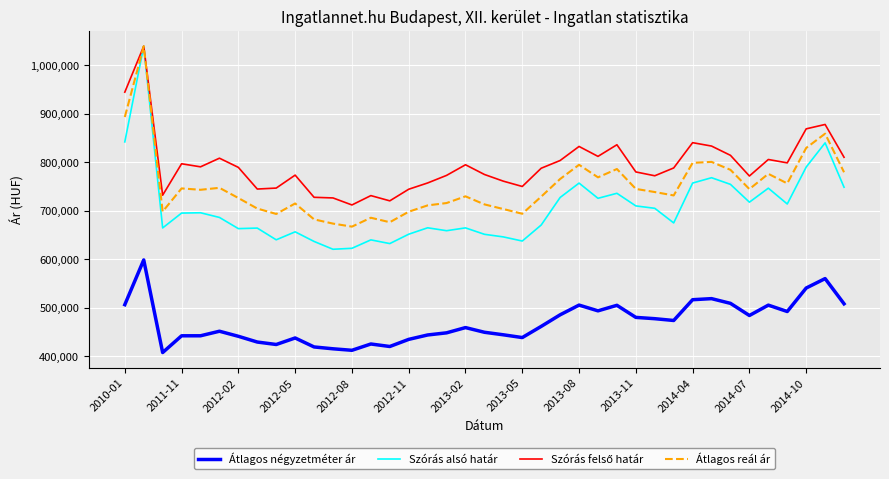

What is the maximum value for Szórás alsó határ?

1039297